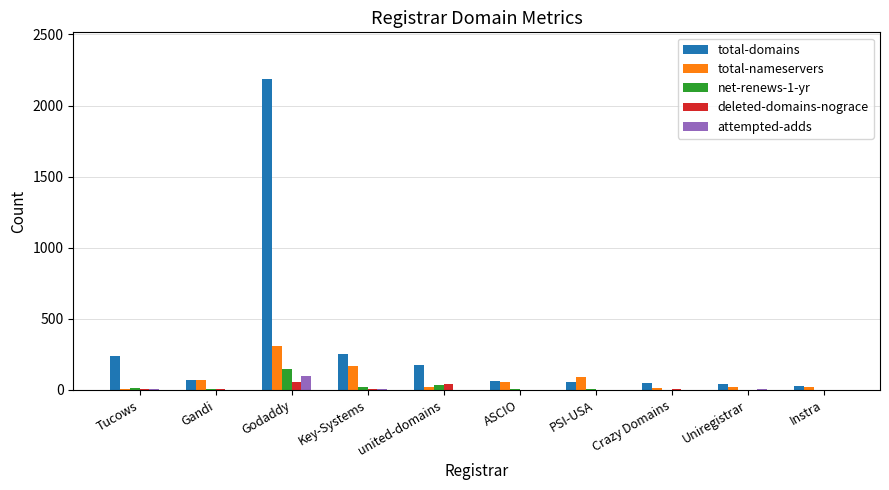

What is the maximum value shown in the chart?

2187